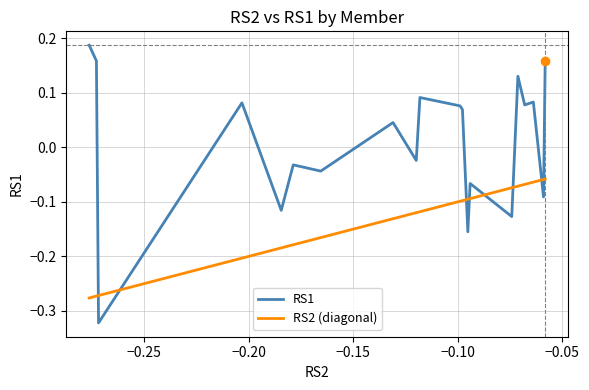

Which series has the largest total across all categories?

RS1